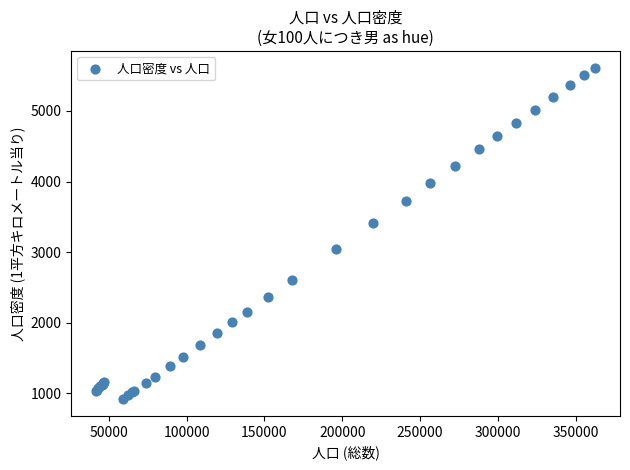

What Y value in the scatter plot is closest to 3264?

3406